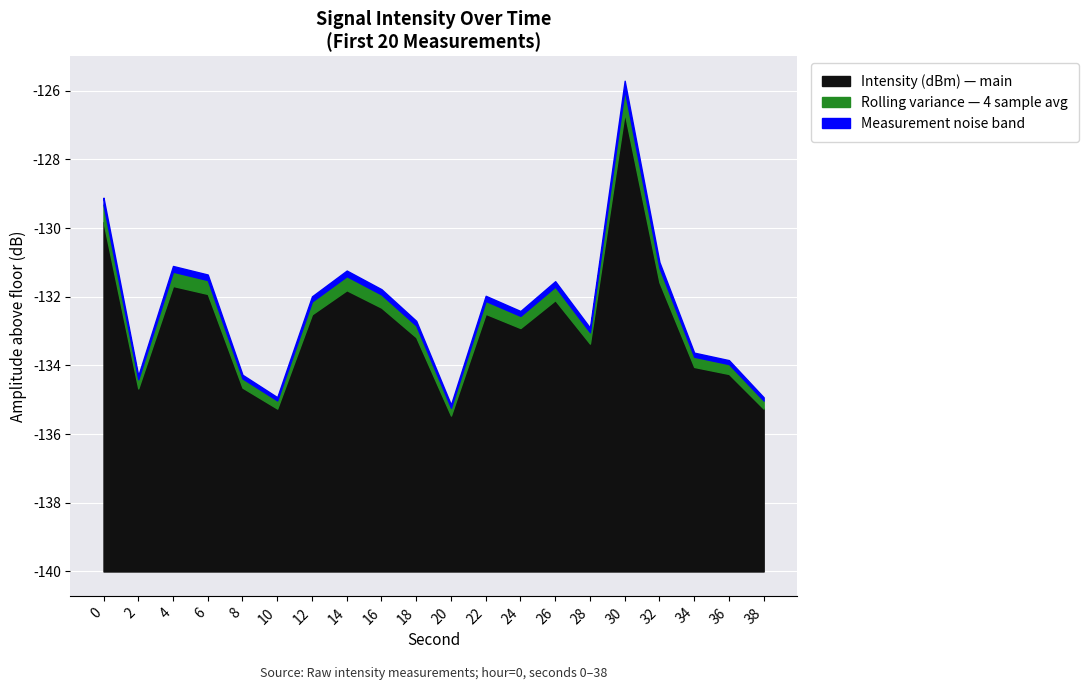

What is the sum of all values?

-2656.0